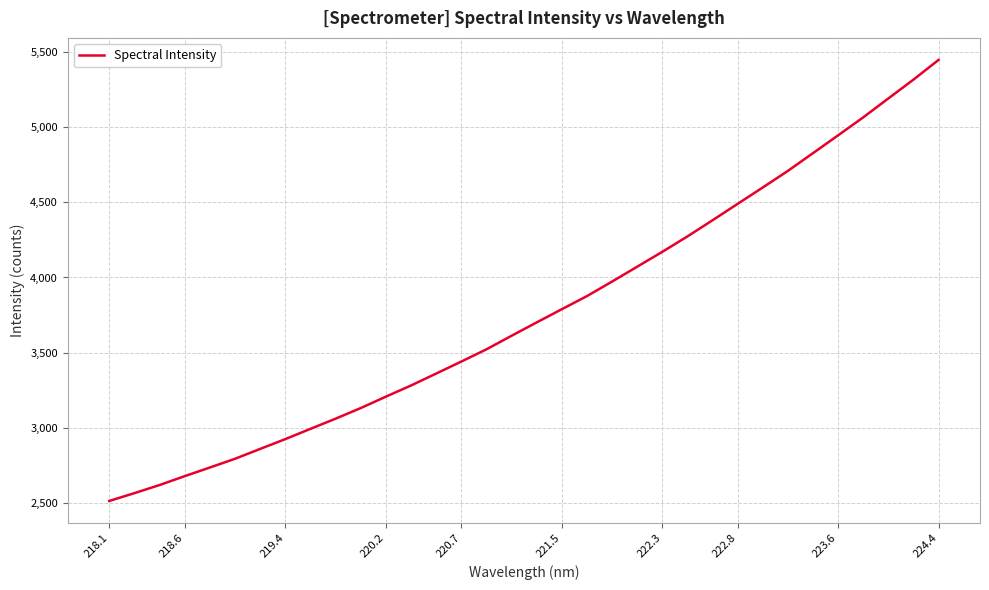

What is the smallest value displayed?

2514.0